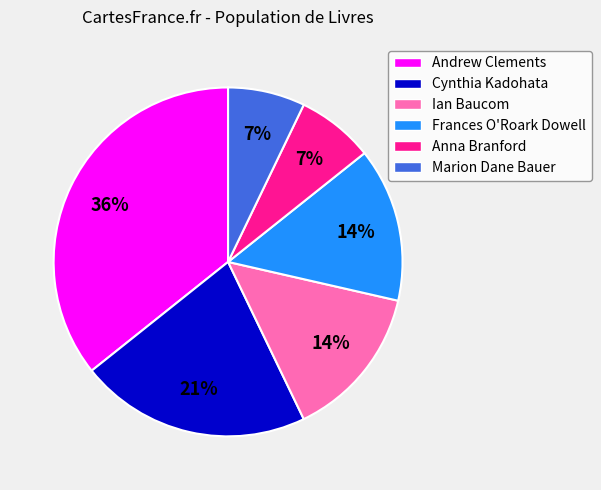

Which category has the biggest portion of the pie?

Andrew Clements